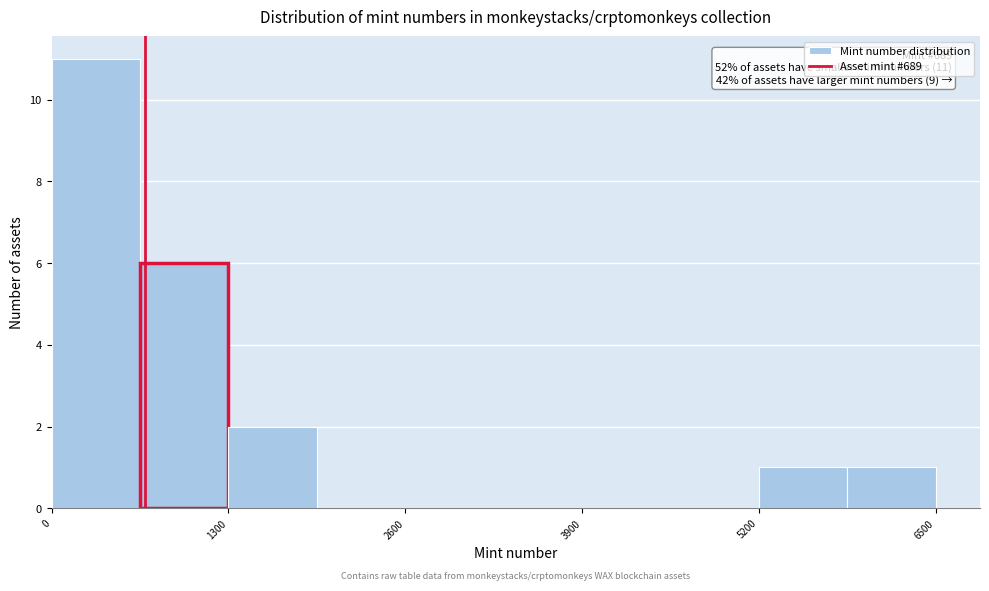

Around what value on the x-axis is the tallest bar? Give the approximate position of its centre, as read against the axis.

400